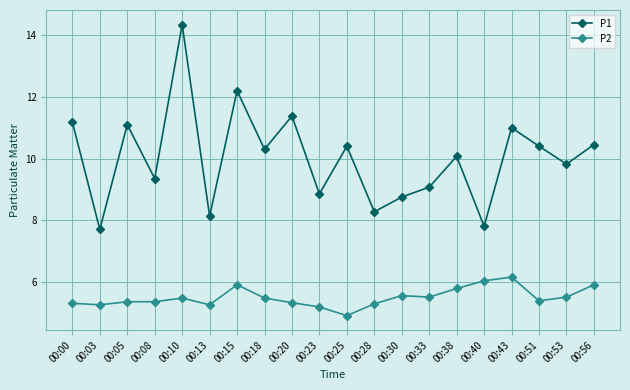

Rank the series by their maximum value, from highest to lowest.

P1, P2